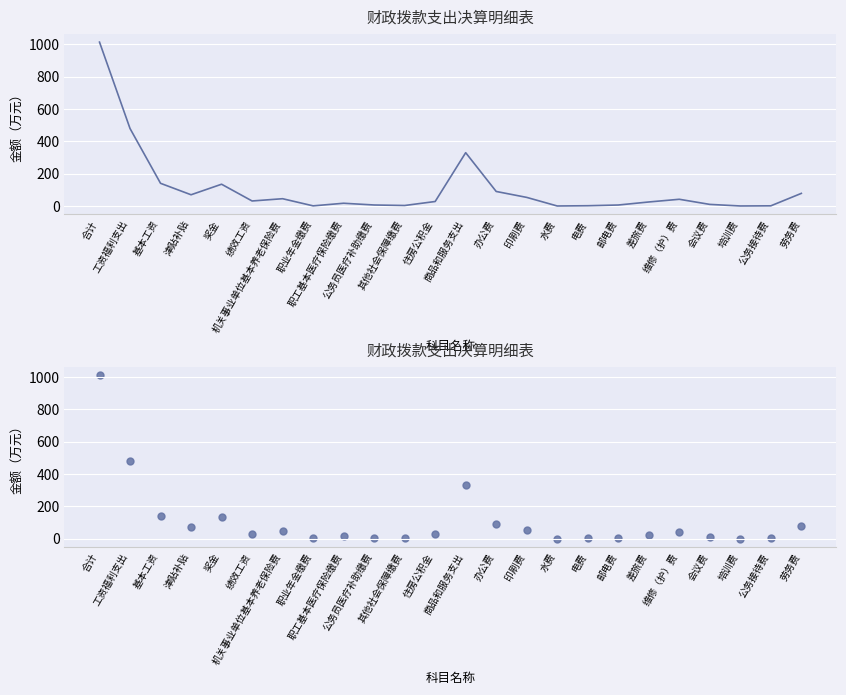

Between 劳务费 and 其他社会保障缴费, which is larger?

劳务费